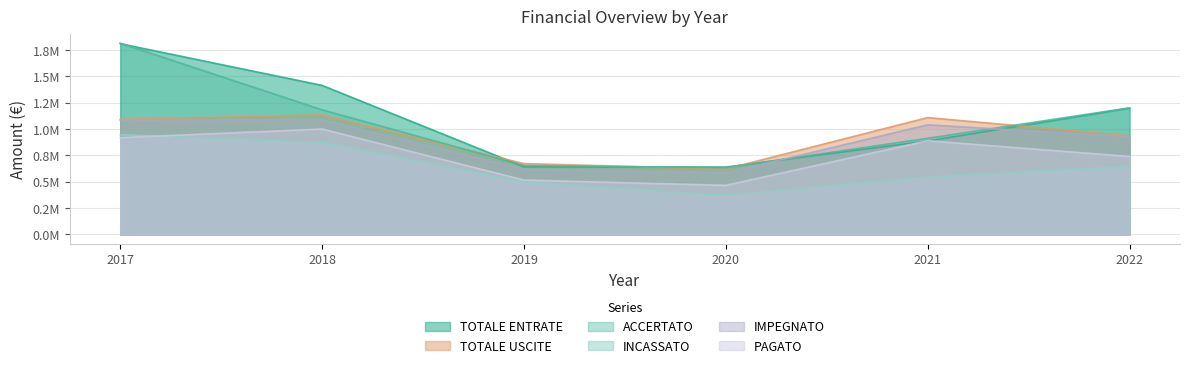

How many lines are shown in the chart?

6